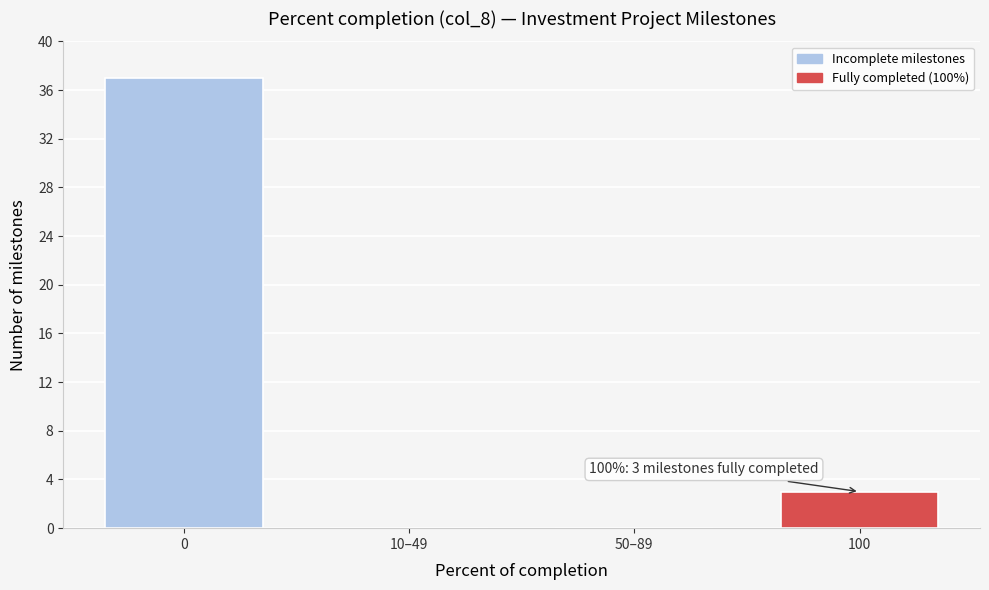

Reading left to right, extract all data points from this chart.

0=37	10–49=0	50–89=0	100=3